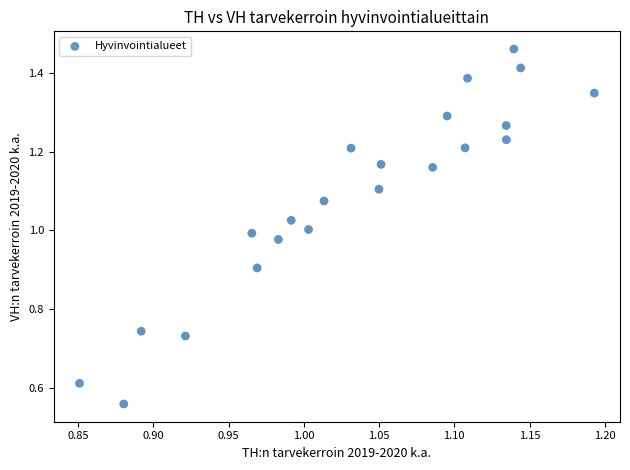

What is the range of X values (max minus min)?

0.3